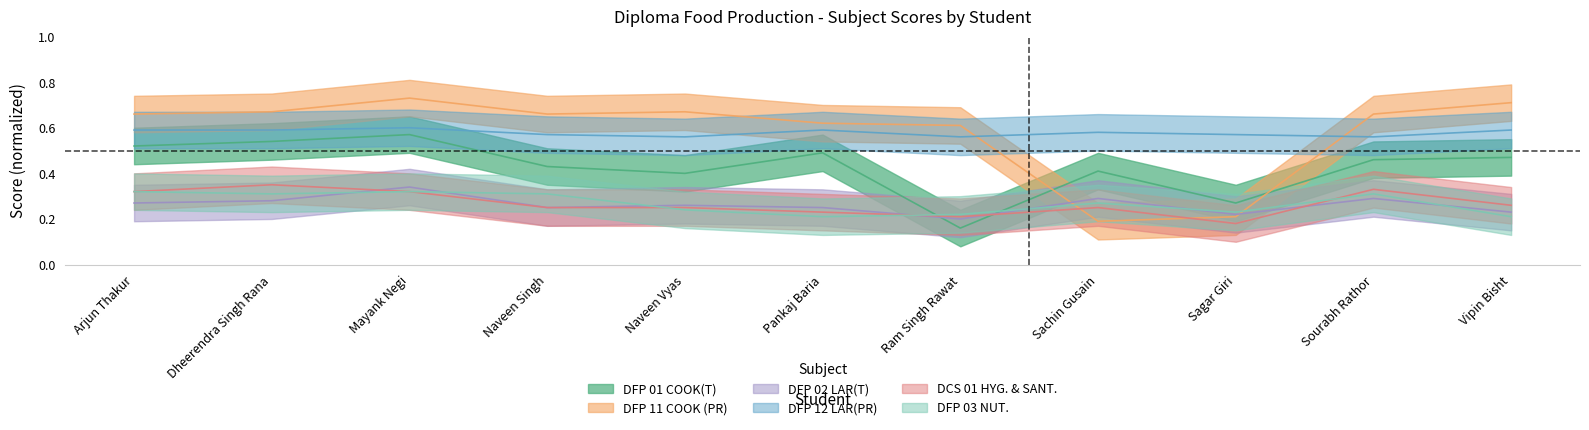

How many lines are shown in the chart?

6